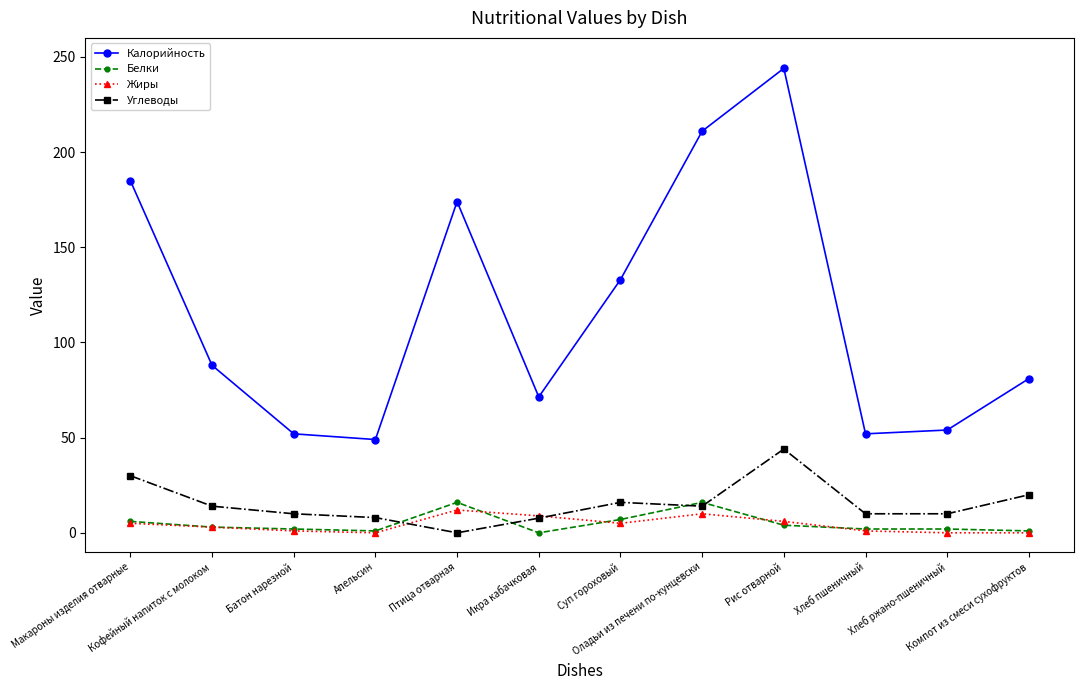

What is the maximum value shown in the chart?

244.0